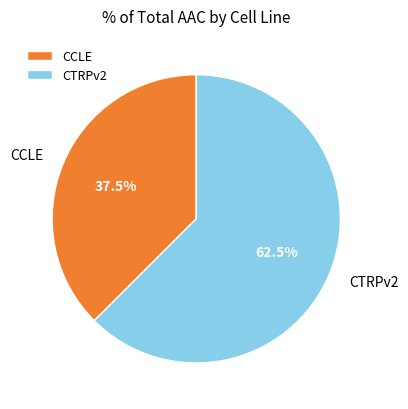

Is there any slice that represents more than half of the pie?

Yes